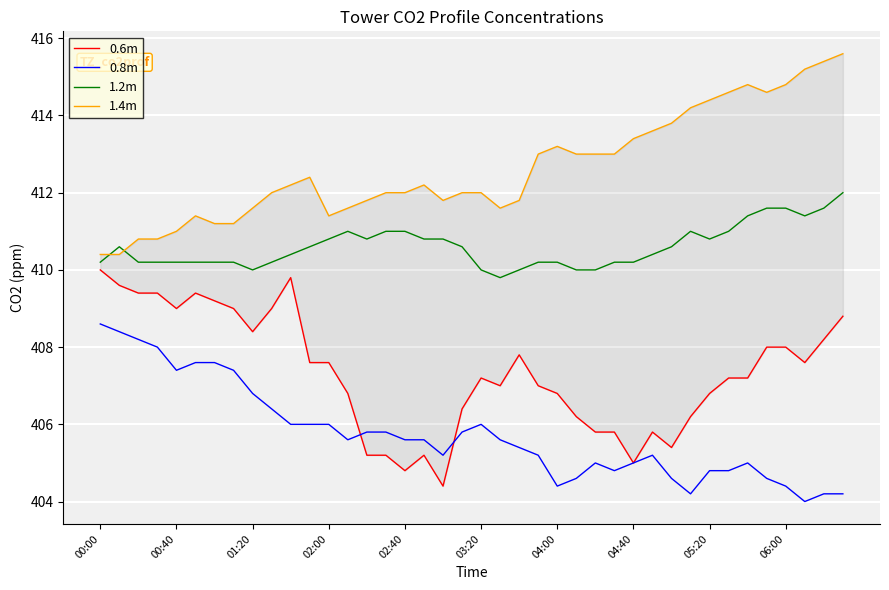

What is the minimum value for 0.8m?

404.0